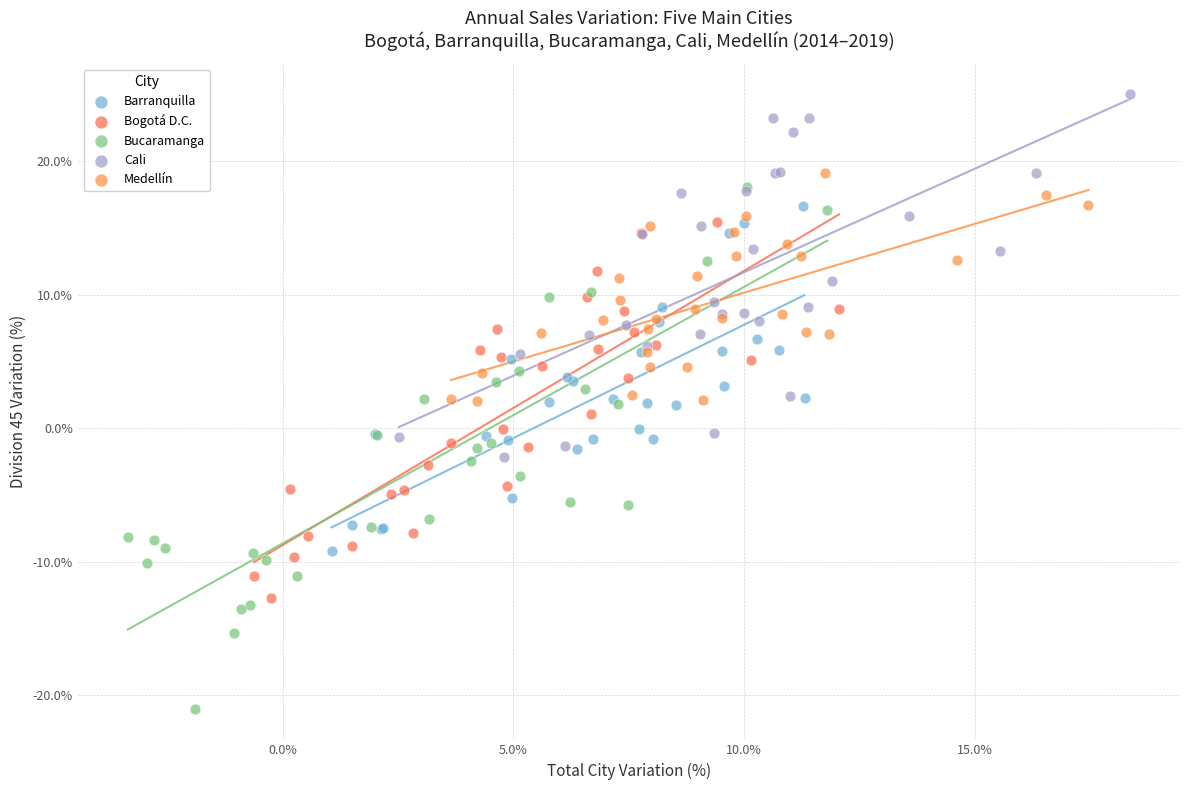

Which series contains the highest Y value?

Cali